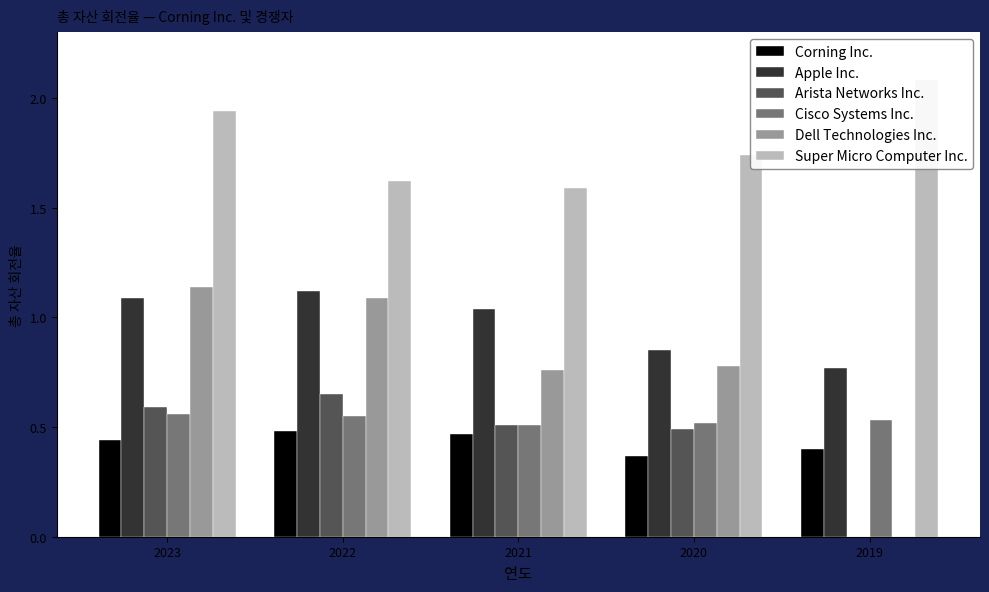

Which has a higher value, 2021 or 2020?

2021